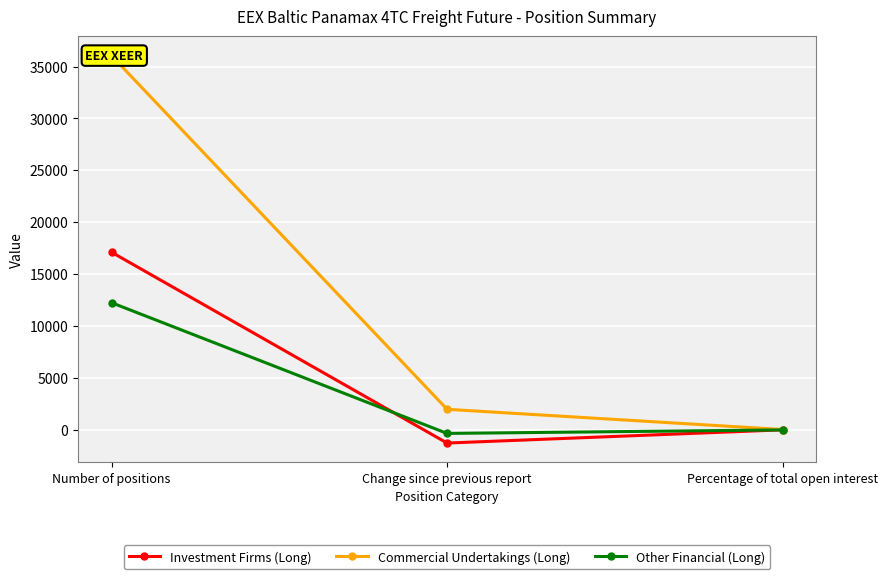

At which category does the chart reach its peak across all series?

Number of positions